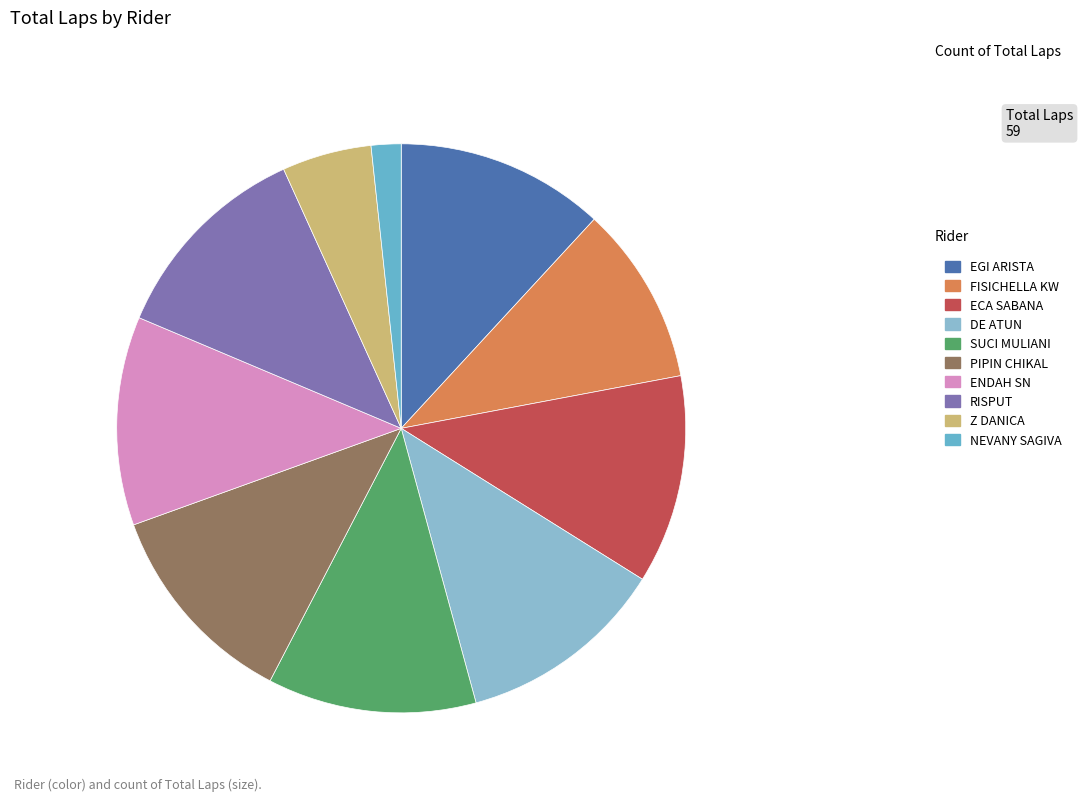

To the nearest percent, what portion does PIPIN CHIKAL represent?

12%